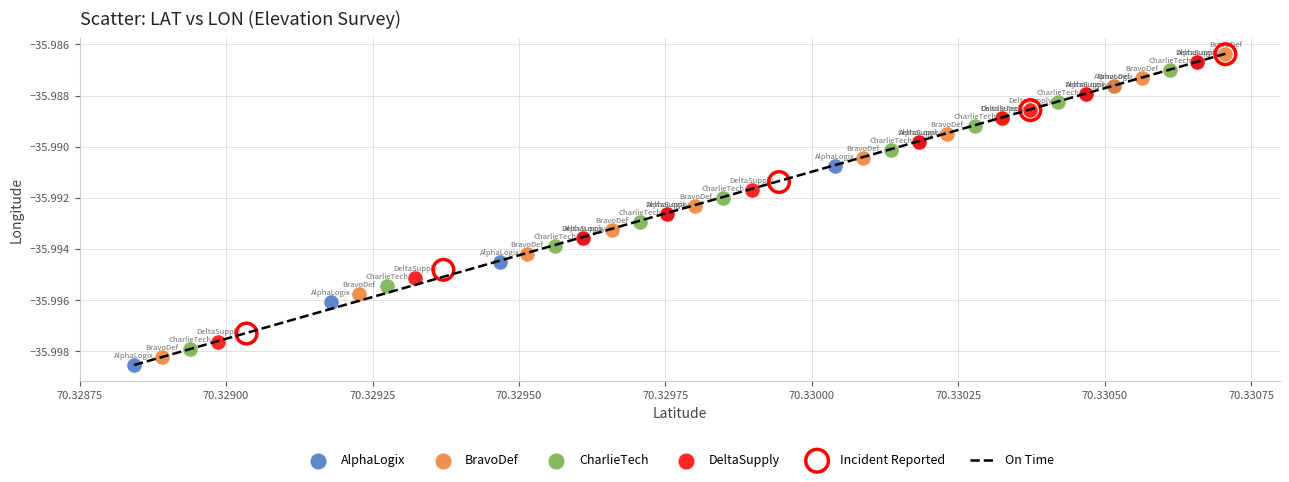

Which series has the widest spread of Y values?

BravoDef